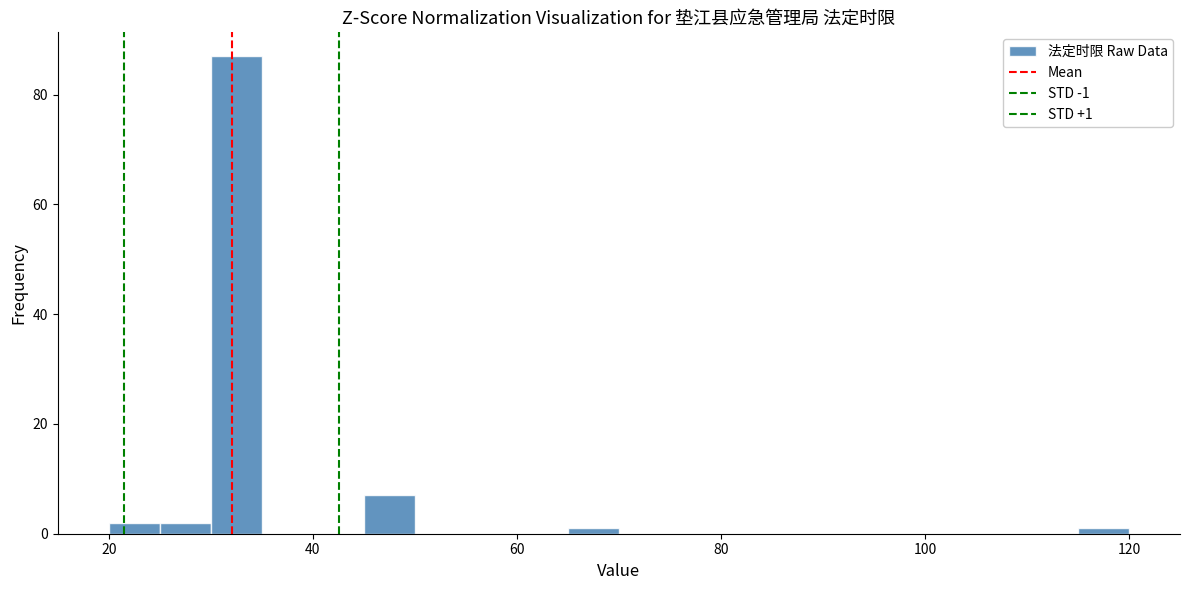

Read against the x-axis, roughly where is the centre of the tallest bar?

32